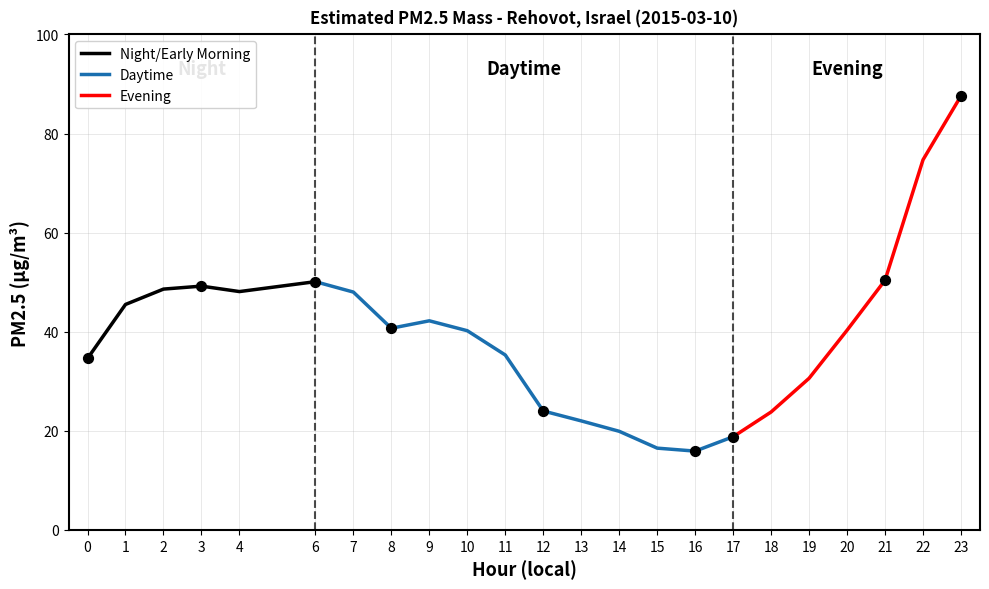

Between 22 and 9, which is larger?

22